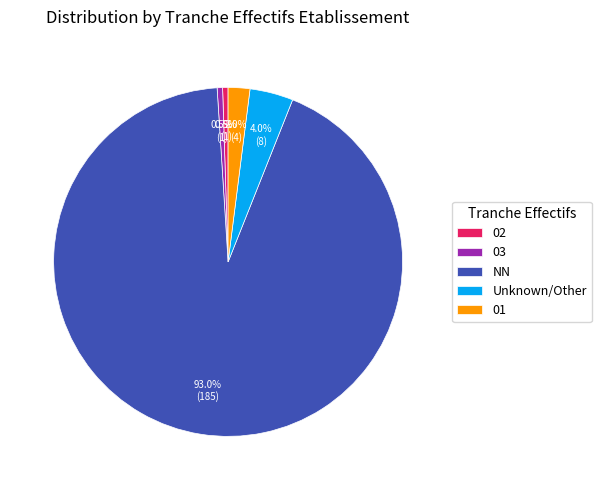

Does NN account for over 50% of the chart?

Yes